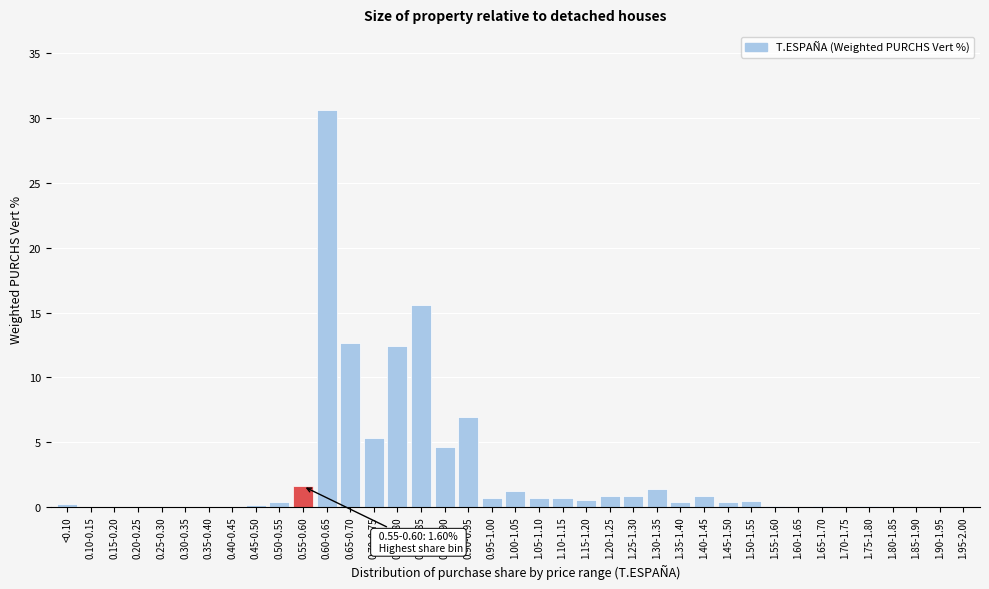

The value at 0.10-0.15 is 0.0. True or false?

True